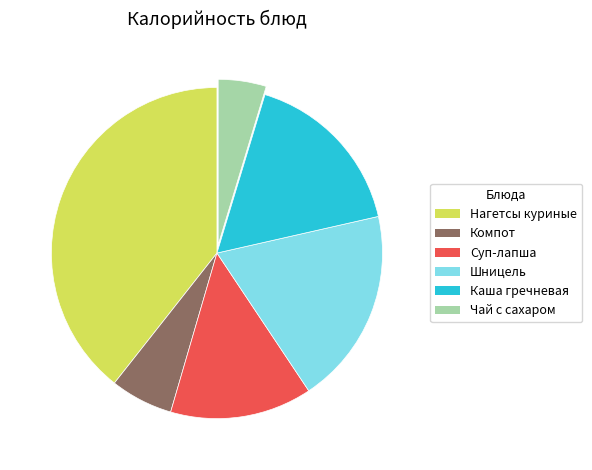

Does any single category account for the majority?

No